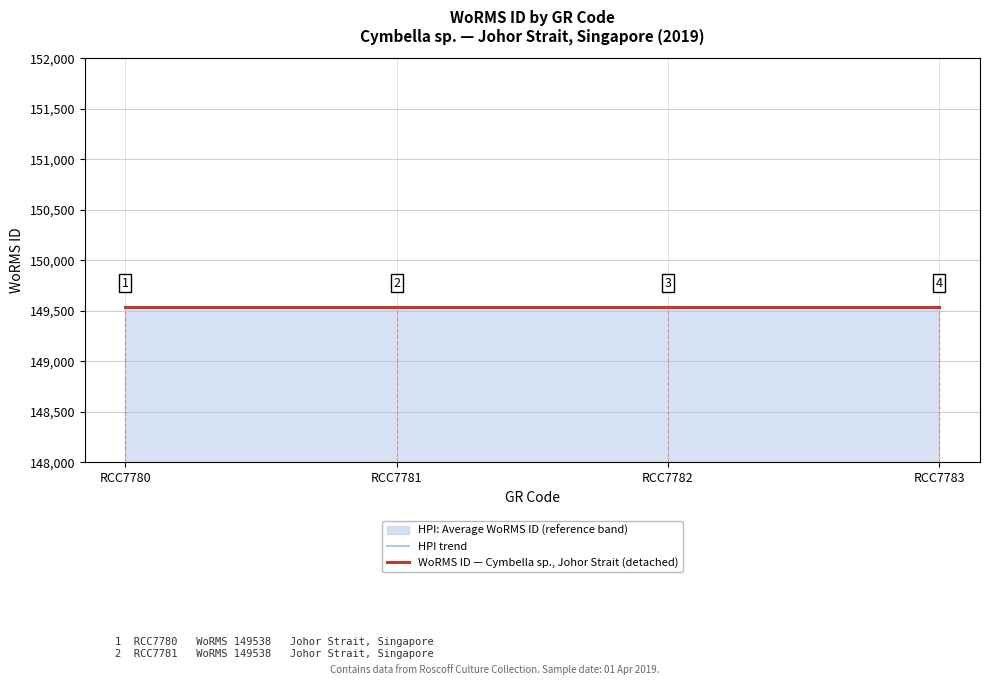

Which has a higher value, RCC7783 or RCC7780?

RCC7783